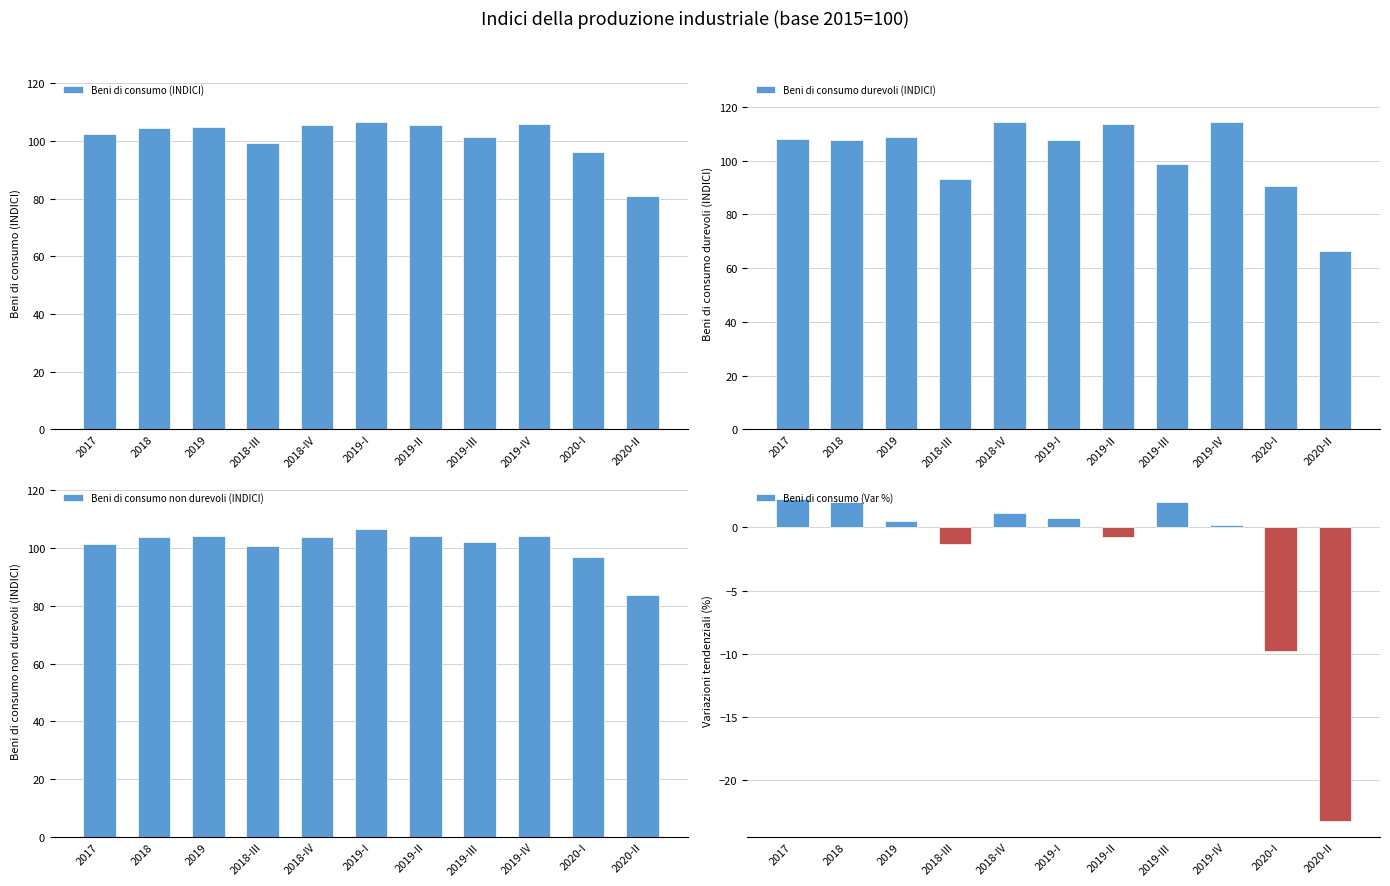

At which label does Beni di consumo (INDICI) reach its minimum?

2020-II